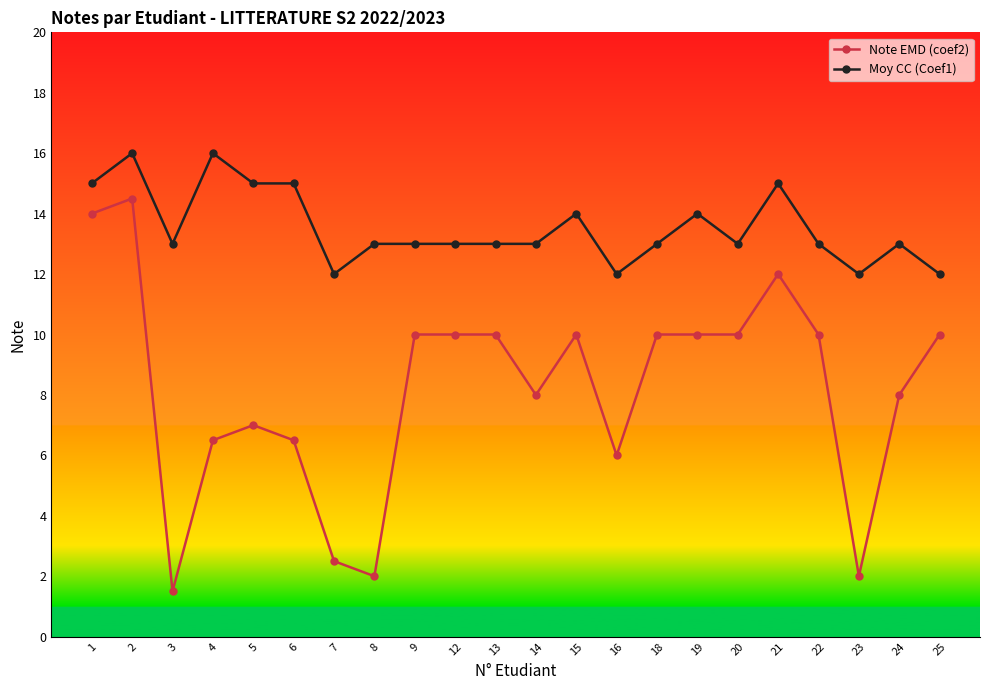

Rank the series at 16 from highest to lowest value.

Moy CC (Coef1), Note EMD (coef2)